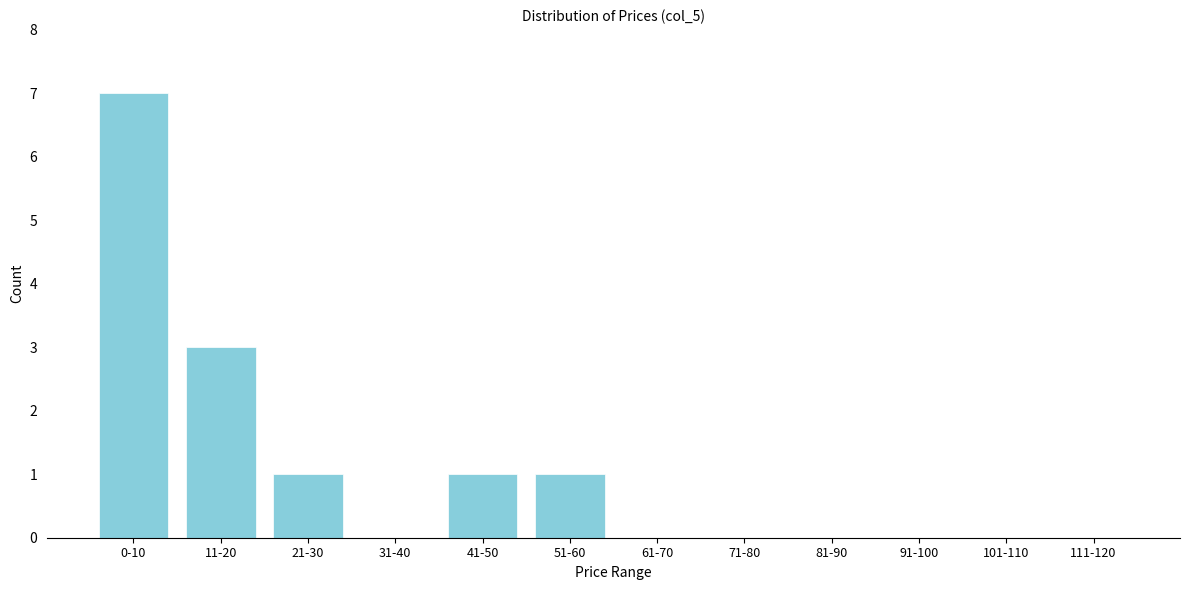

Reading right to left, transcribe all the data shown in this chart.

111-120=0	101-110=0	91-100=0	81-90=0	71-80=0	61-70=0	51-60=1	41-50=1	31-40=0	21-30=1	11-20=3	0-10=7